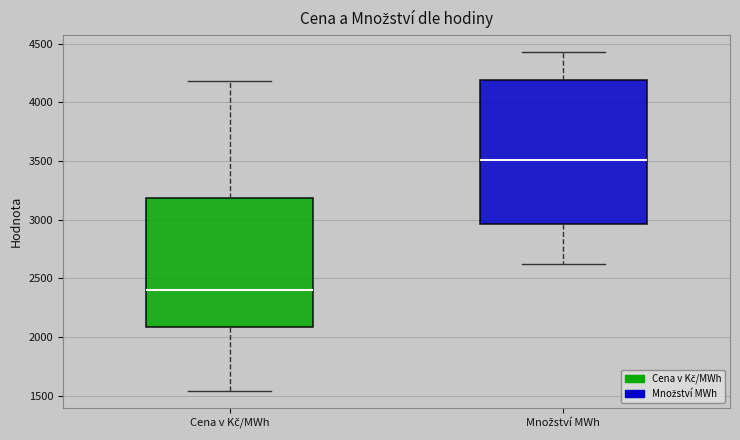

Reading left to right, transcribe this box plot: for each box, give where its median line is, the range the box spans, and where its two whiskers end, as read against the y-axis. The values are not printed on the chart, so give them approximately, as read against the axis.

Cena v Kč/MWh: median 2400, box 2100 to 3200, whiskers 1550 to 4200
Množství MWh: median 3500, box 2950 to 4200, whiskers 2600 to 4450